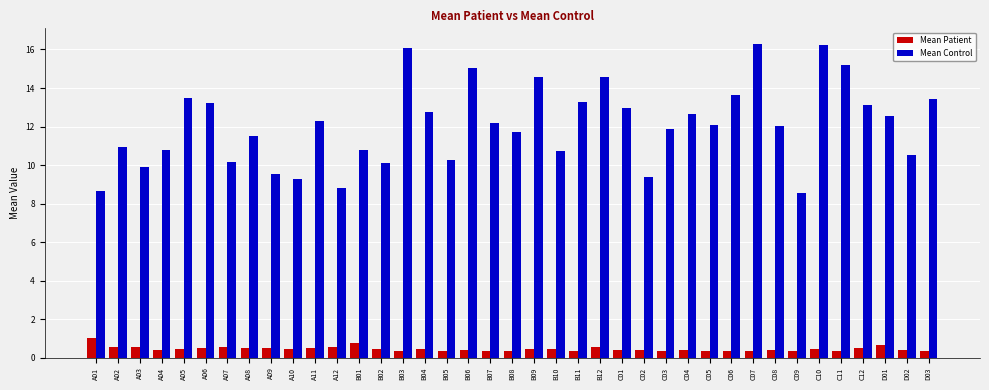

What is the sum of the Mean Patient values at B10 and A07?

1.0